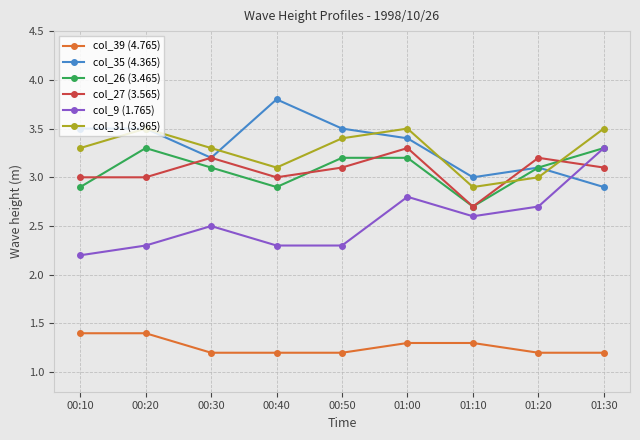

Is it true that col_26 (3.465) equals 4.7 at 01:20?

False